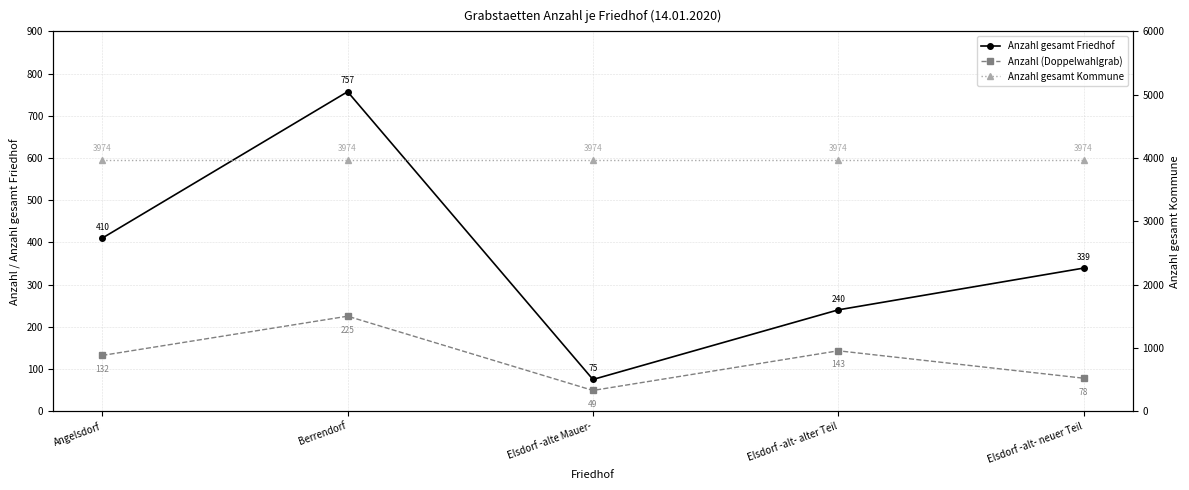

Which series has the largest range (max minus min)?

Anzahl gesamt Friedhof